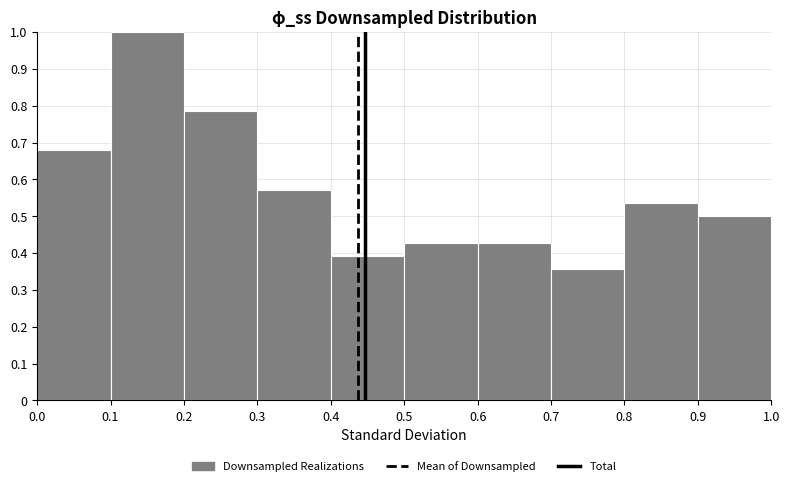

Which range on the x-axis has the tallest bar?

0.1 to 0.2